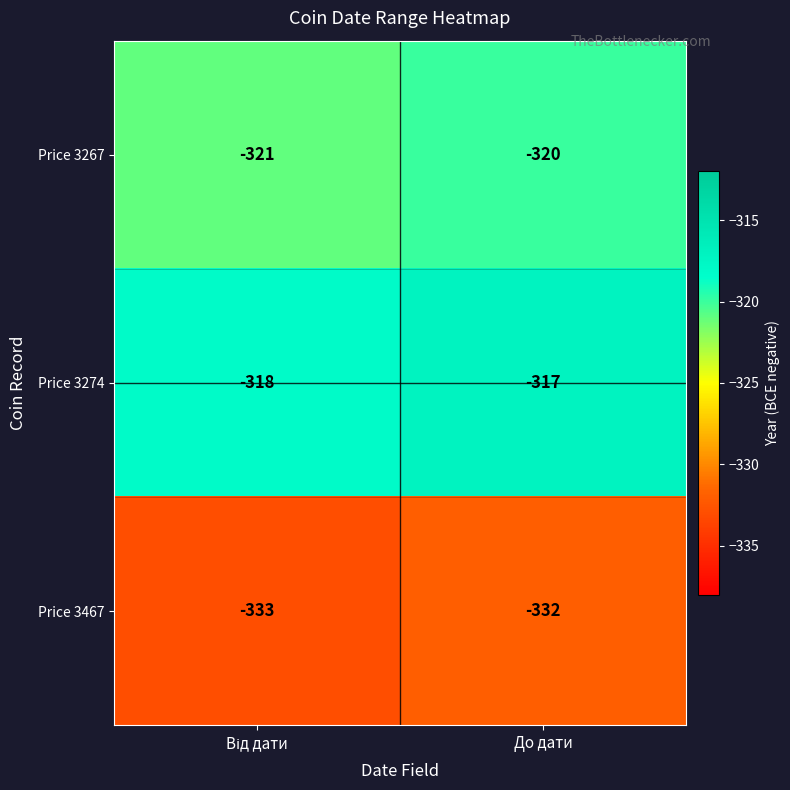

Reading right to left, transcribe all the data shown in this chart.

Price 3267: -320	-321
Price 3274: -317	-318
Price 3467: -332	-333